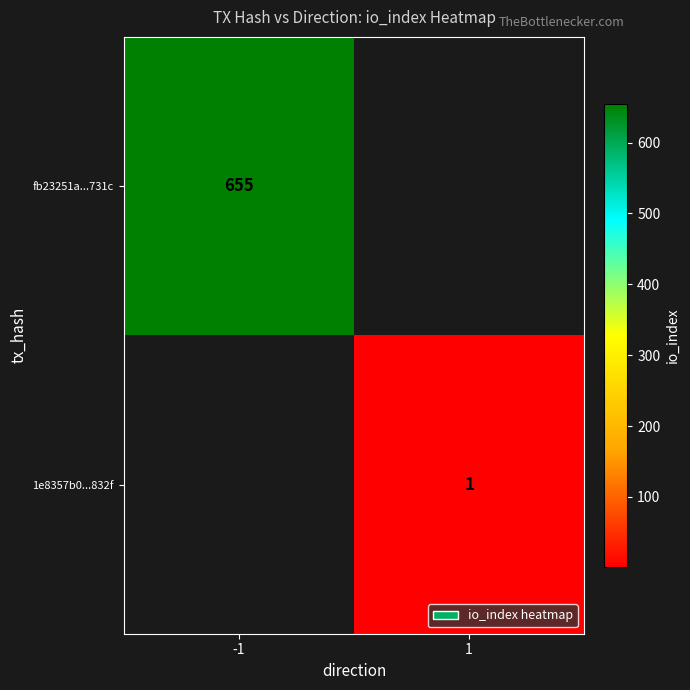

The value of fb23251a...731c at -1 is 655. True or false?

True